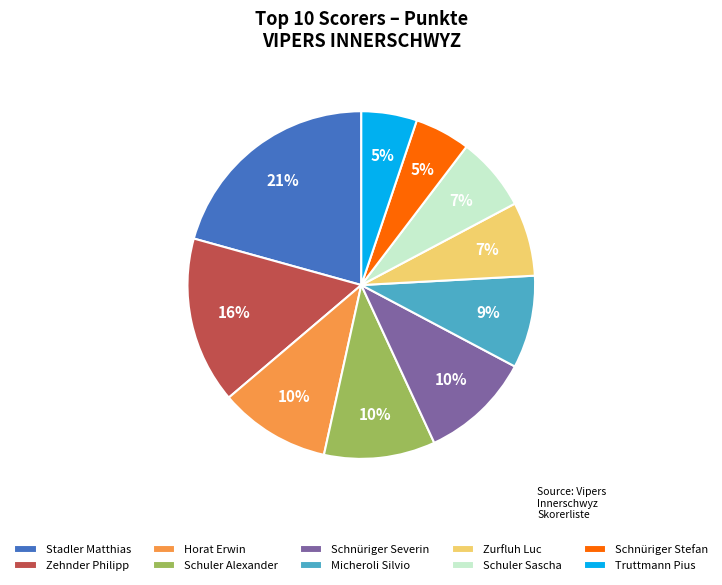

How many slices are in this pie chart?

10